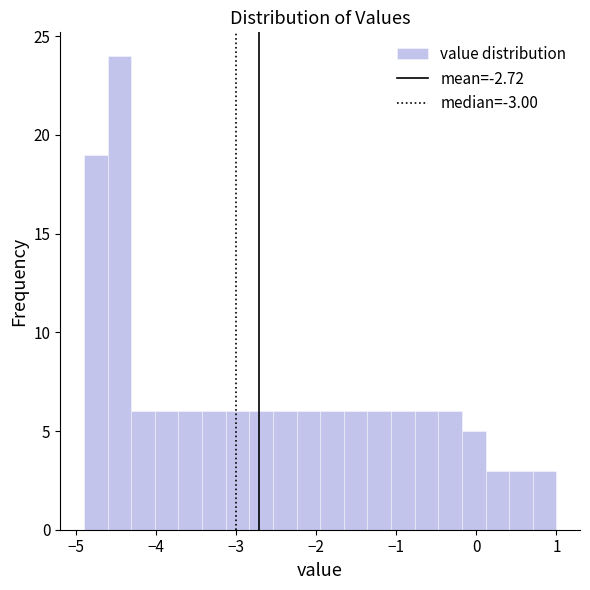

Around what value on the x-axis is the tallest bar? Give the approximate position of its centre, as read against the axis.

-4.5